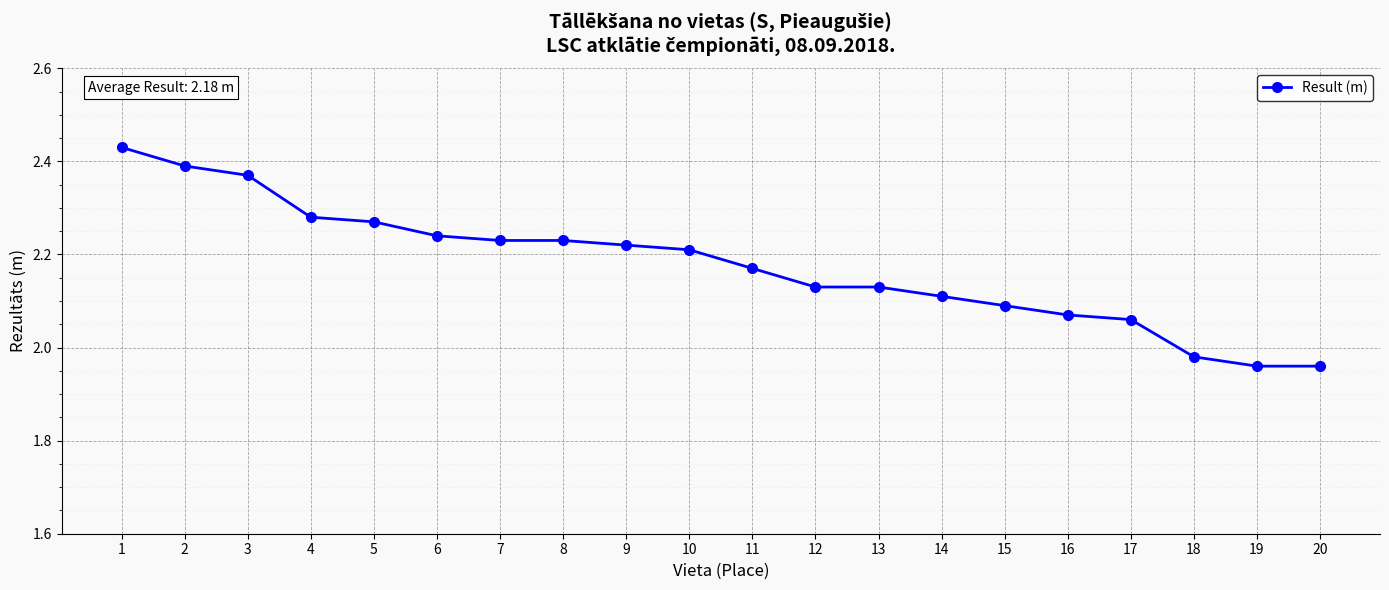

What is the change in value from 9 to 17?

-0.2